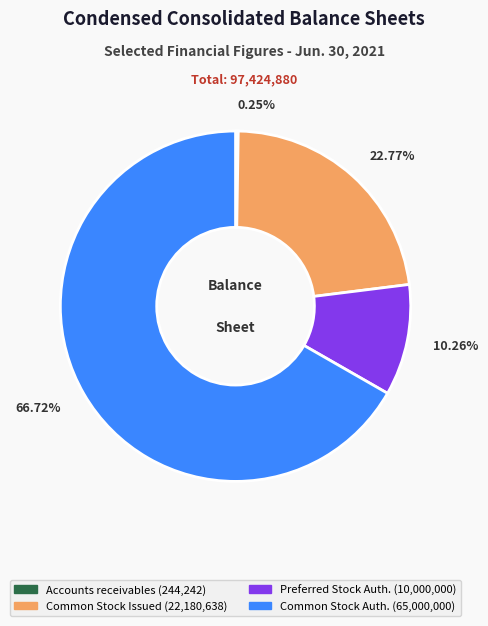

Is there any slice that represents more than half of the pie?

Yes